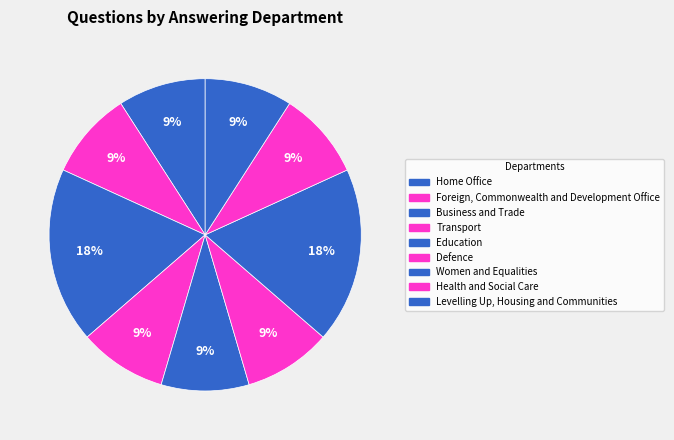

What percentage is the Health and Social Care slice, to the nearest percent?

9%